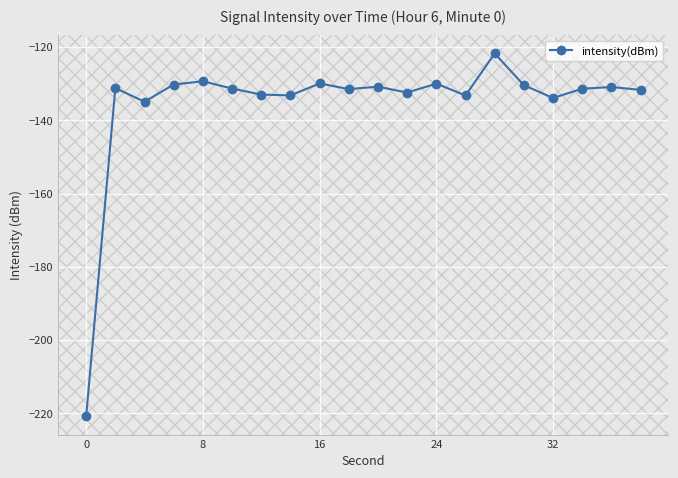

What is the greatest value displayed?

-121.8